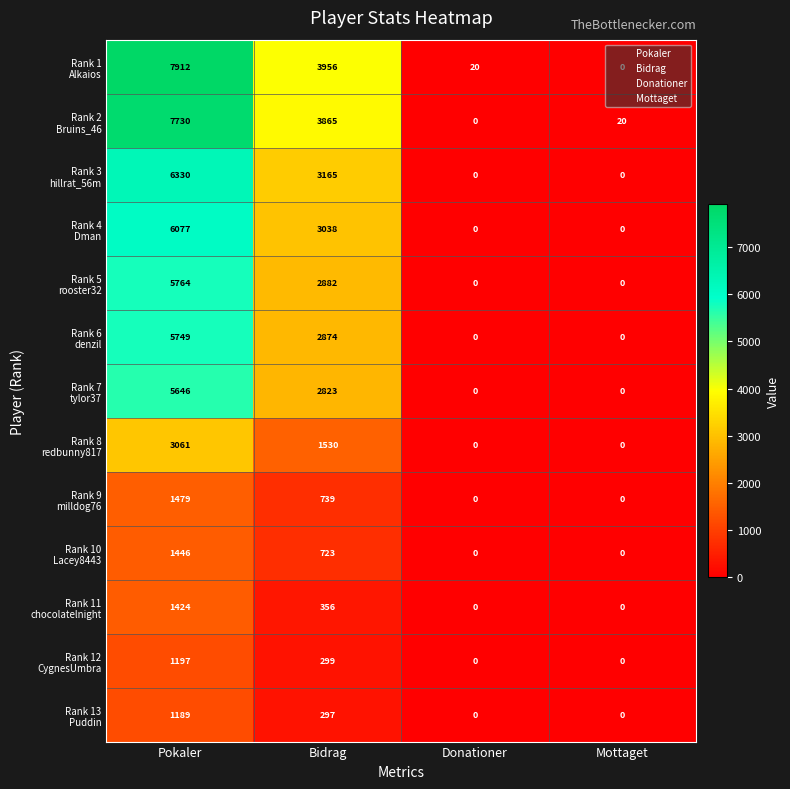

At which category is the sum across all series the highest?

Pokaler